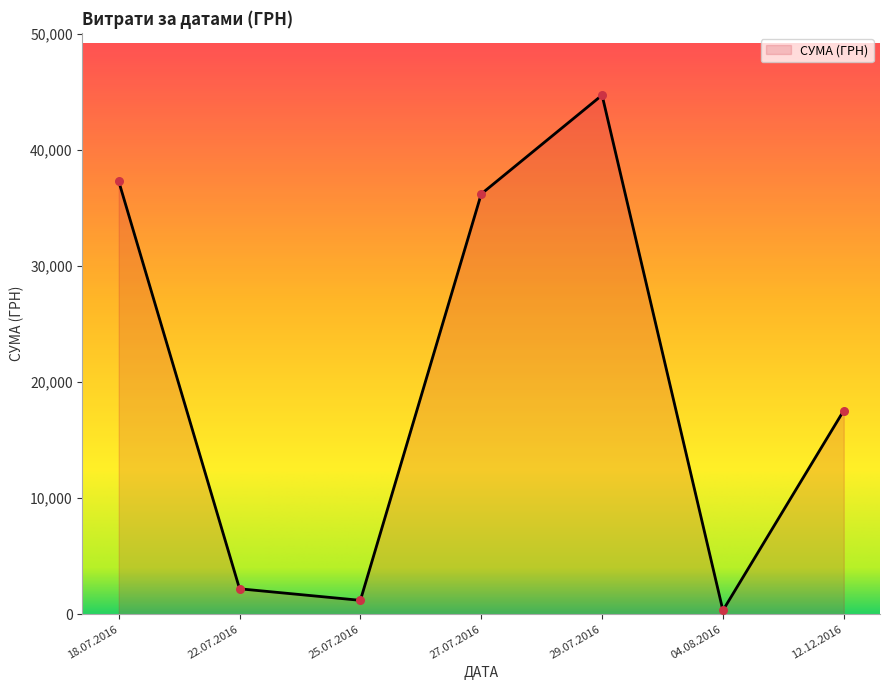

Approximately how many times larger is the value at 27.07.2016 compared to 25.07.2016?

30.4